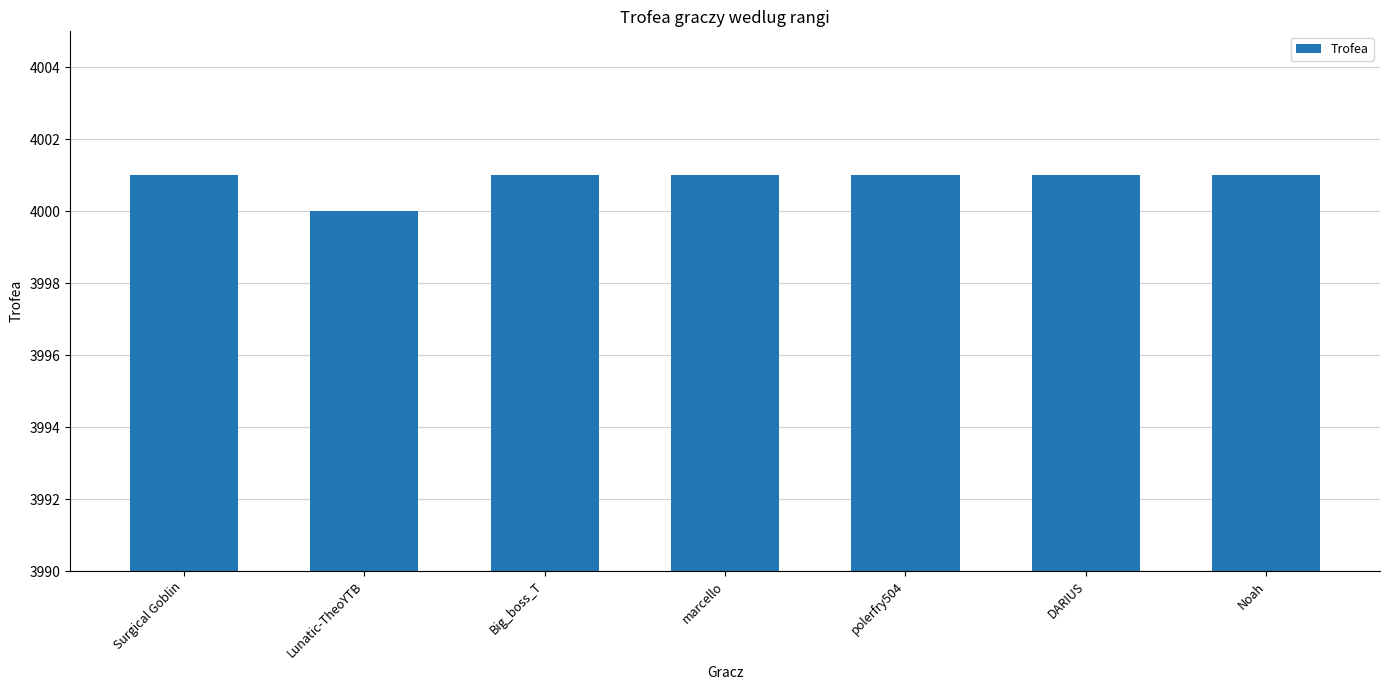

At which label is the value closest to 4000?

Lunatic-TheoYTB